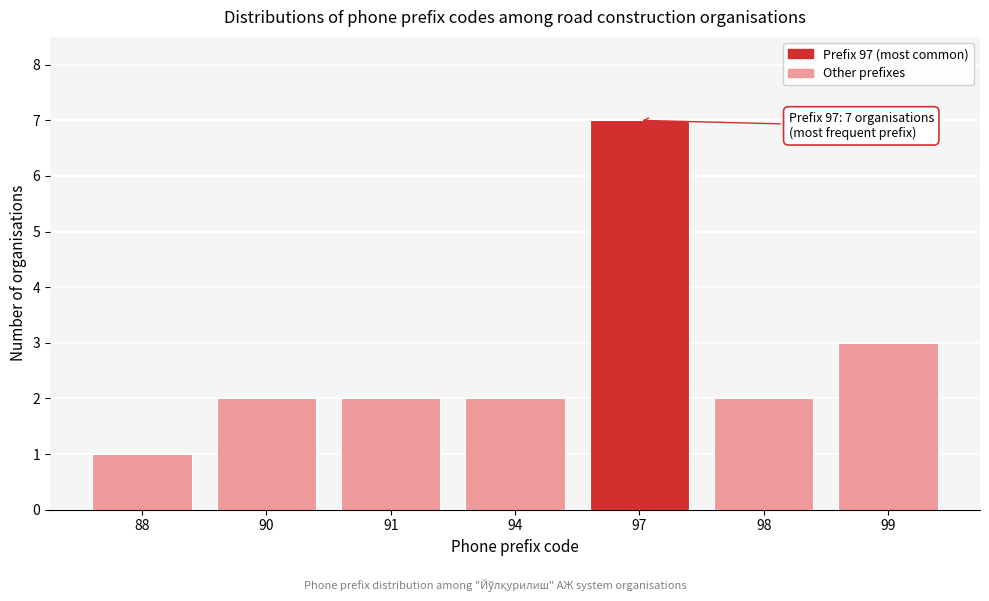

Reading right to left, list all the values displayed in this chart.

3	2	7	2	2	2	1